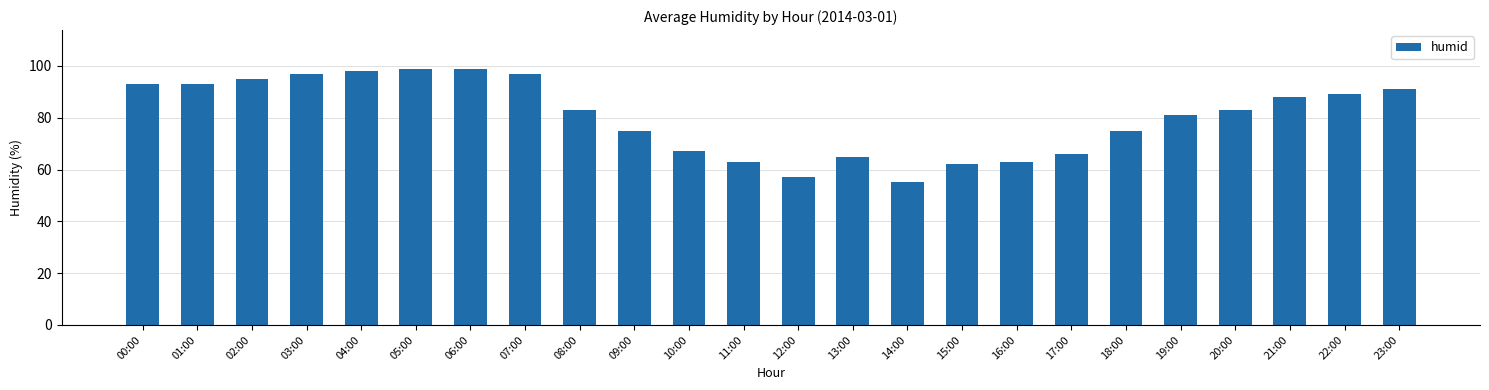

The value at 08:00 is 83. True or false?

True